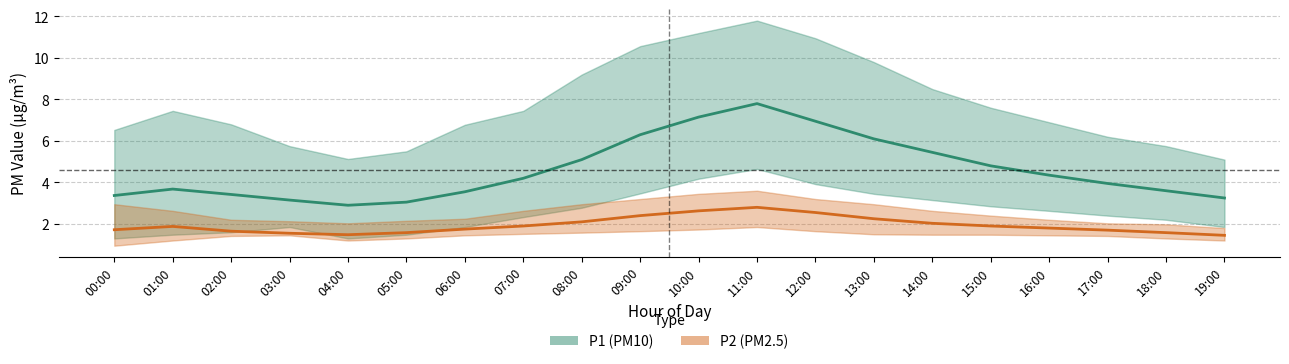

What is the label of the 19th point from the right?

01:00